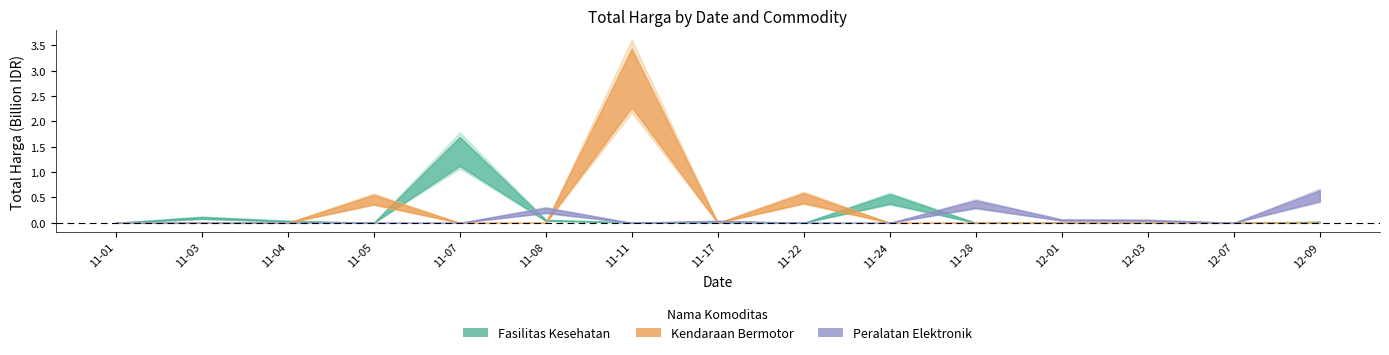

What is the spread (max minus min) of values at 2021-11-22?

493000000